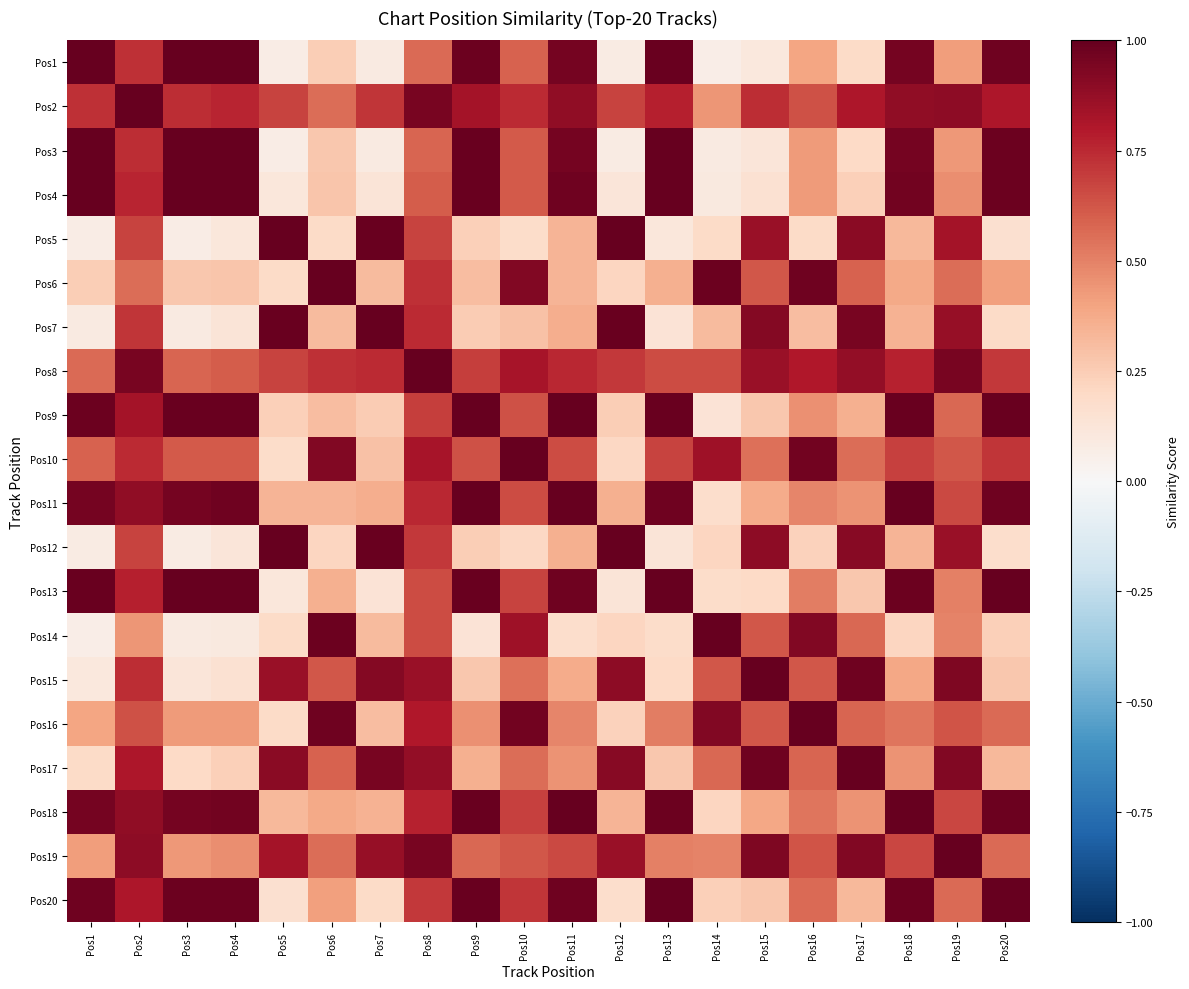

What is the difference between the highest and lowest values at Pos8?

0.4